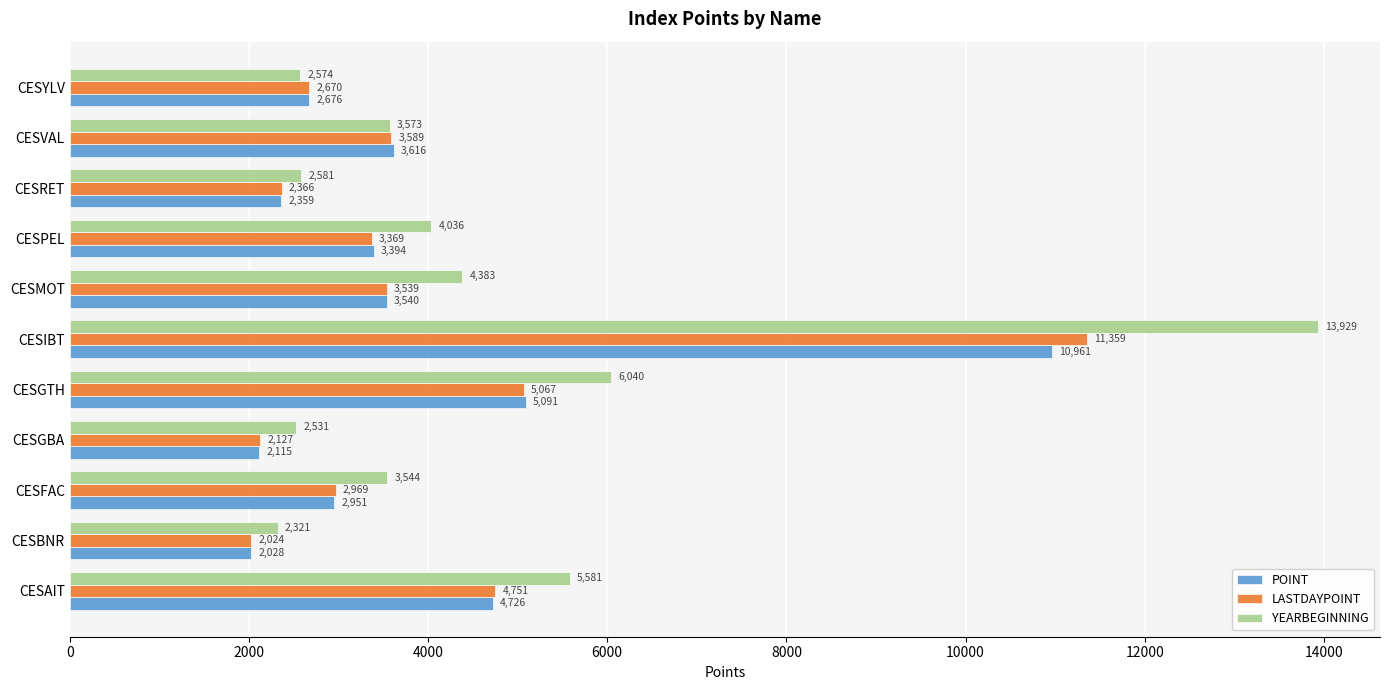

Which series has the widest spread of values?

YEARBEGINNING